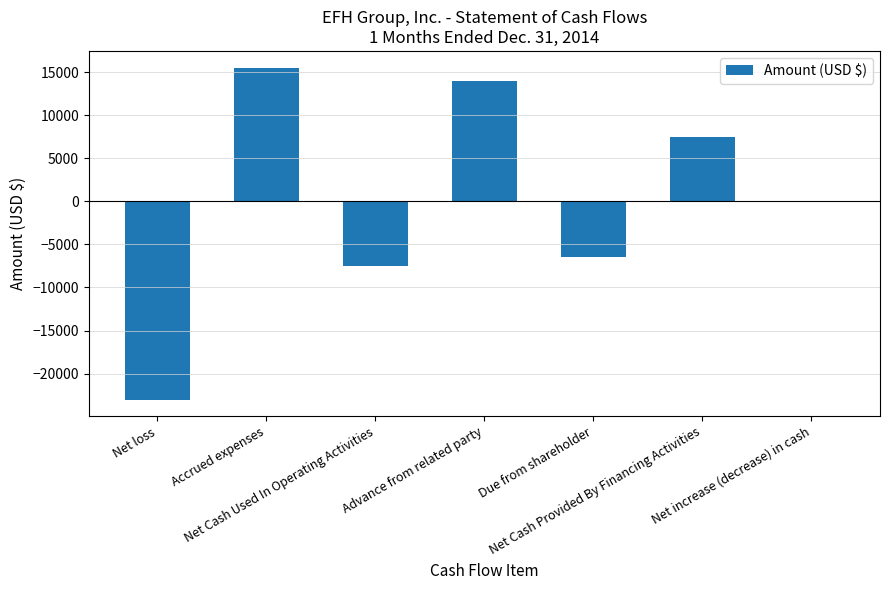

What is the maximum value shown in the chart?

15530